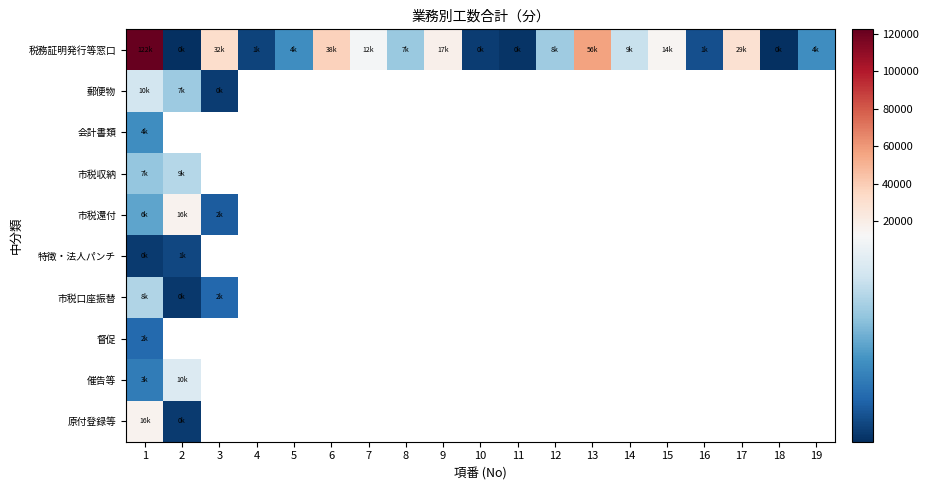

Rank the series by their maximum value, from highest to lowest.

税務証明発行等窓口, 市税還付, 原付登録等, 催告等, 郵便物, 市税収納, 市税口座振替, 会計書類, 督促, 特徴・法人パンチ